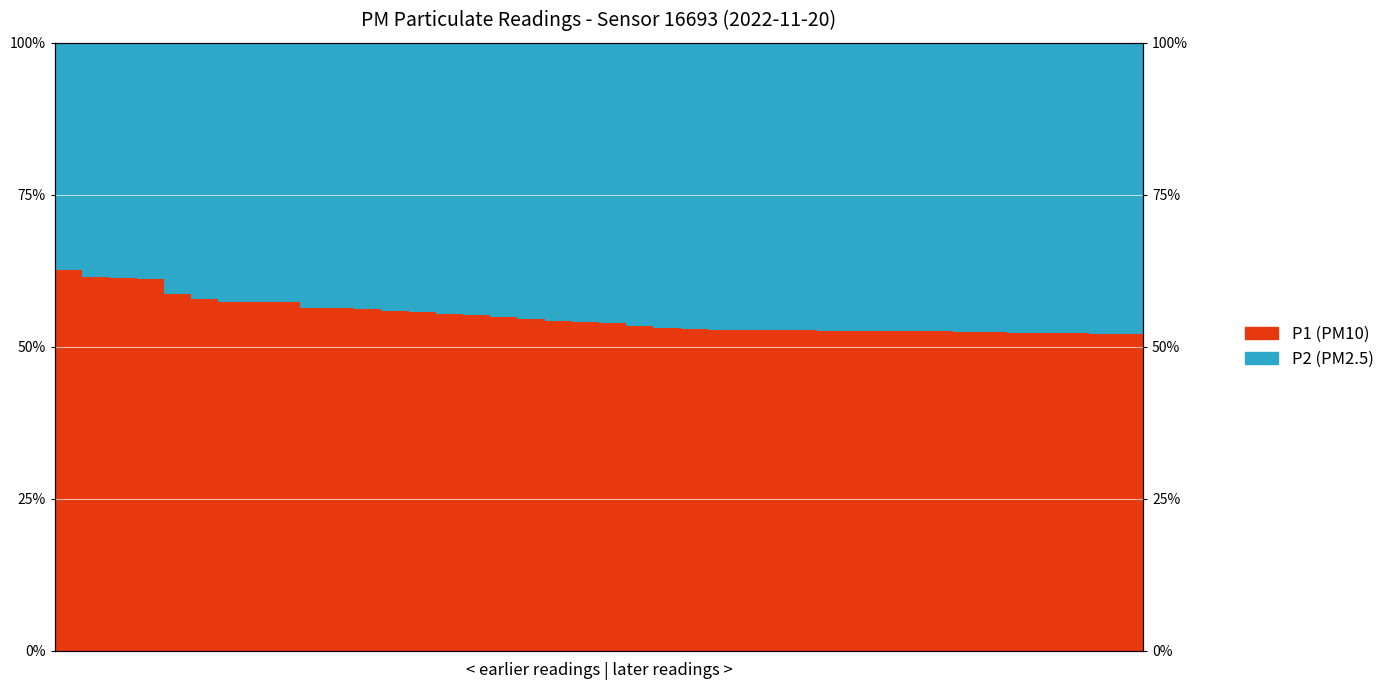

What is the sum of all P1 values?

2197.4